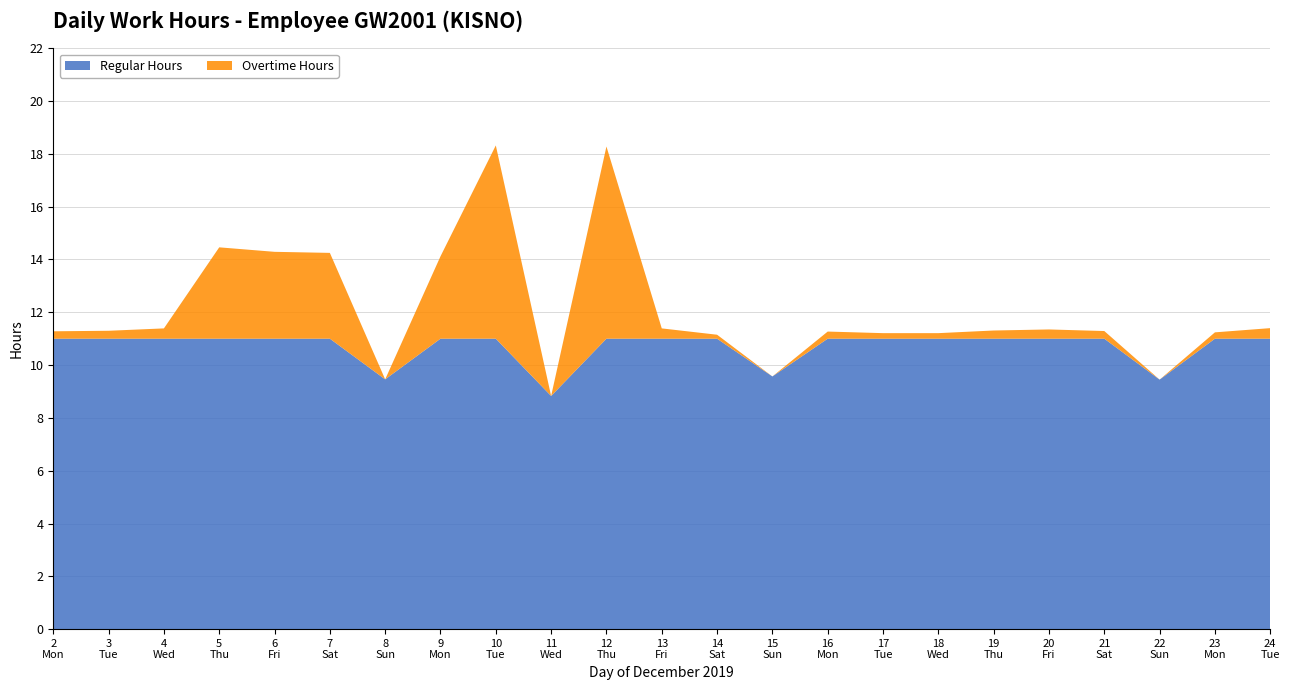

Reading right to left, list all the values displayed in this chart.

24=11.4	23=11.2	22=9.4	21=11.3	20=11.3	19=11.3	18=11.2	17=11.2	16=11.3	15=9.6	14=11.2	13=11.4	12=18.3	11=8.8	10=18.3	9=14.1	8=9.5	7=14.2	6=14.3	5=14.5	4=11.4	3=11.3	2=11.3